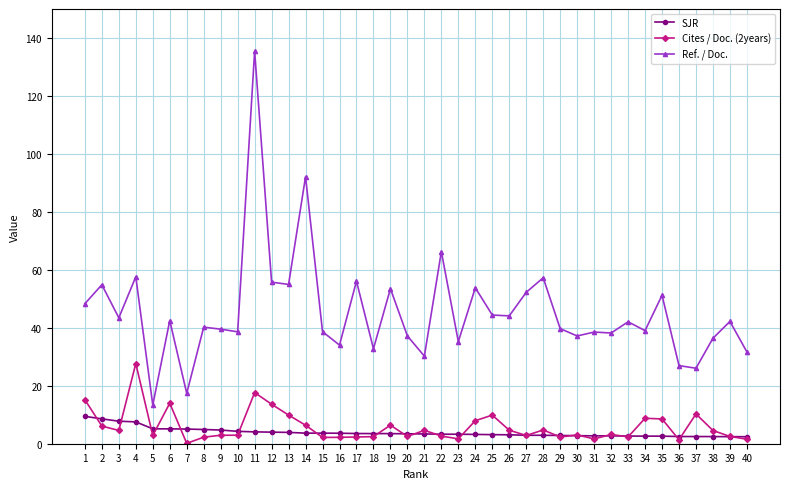

What is the value of the SJR point at the 38th from the left?

2.5